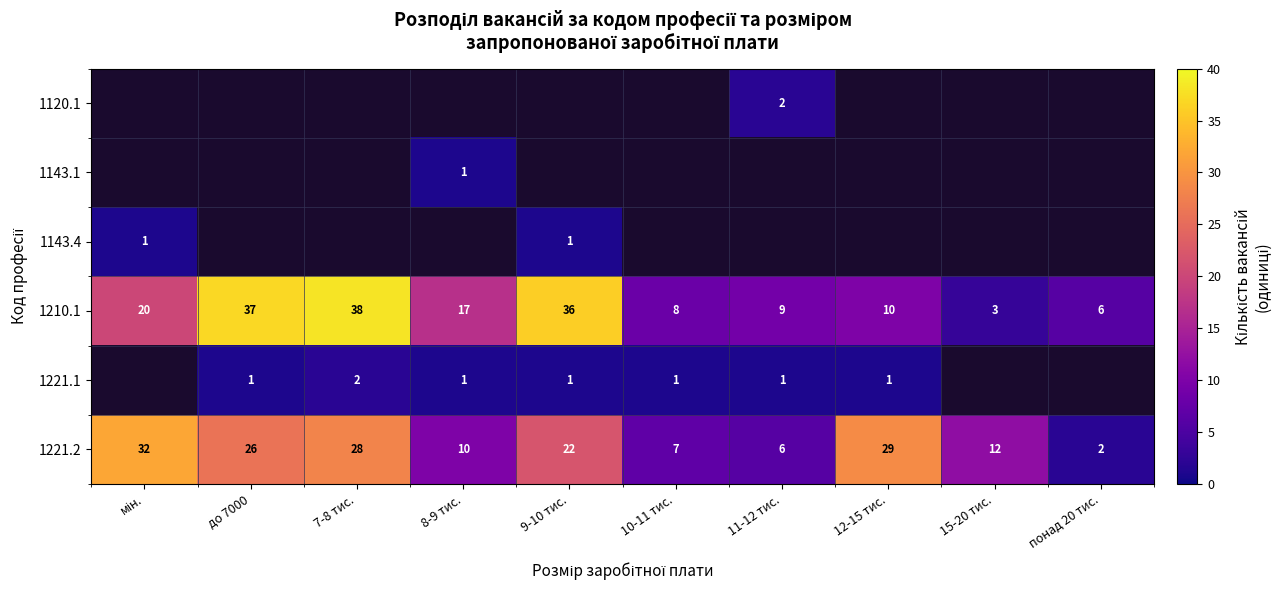

What is the difference between the maximum and minimum values in the 1221.2 series?

30